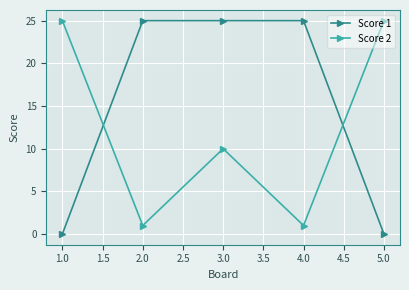

What is the maximum value shown in the chart?

25